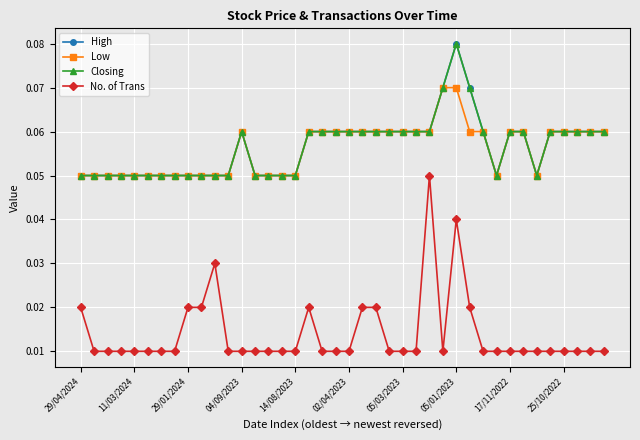

Does the chart have visible grid lines?

Yes